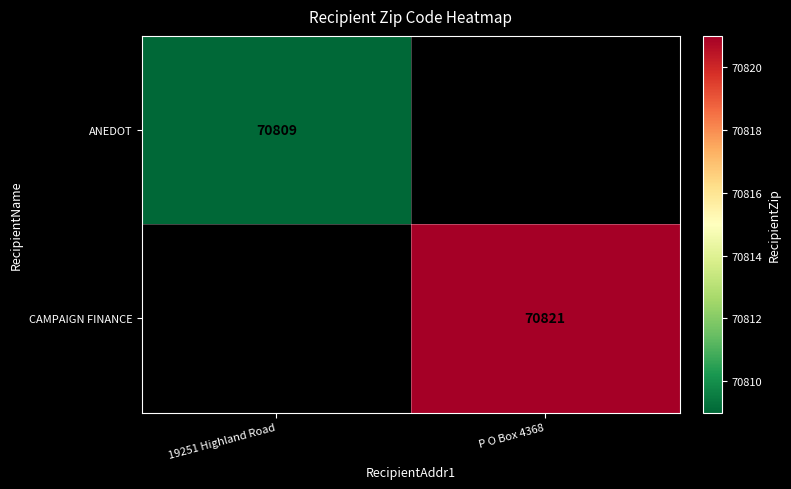

The value of CAMPAIGN FINANCE at P O Box 4368 is 70821. True or false?

True